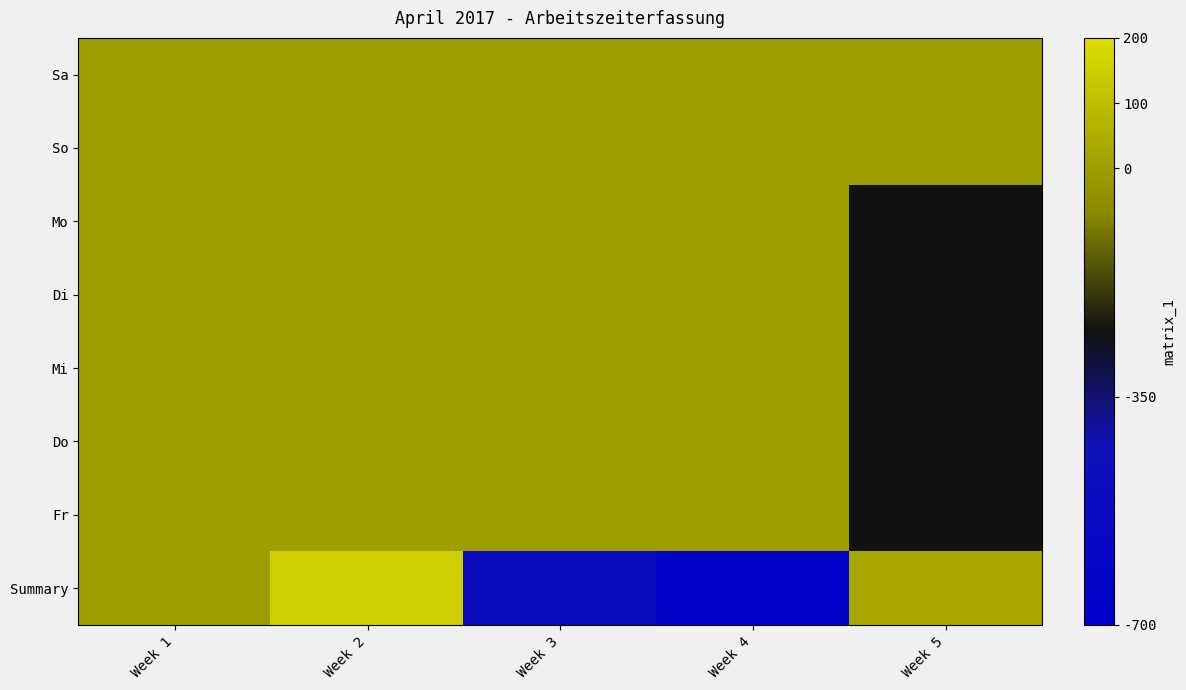

Which category has the lowest value in the Summary series?

Week 4